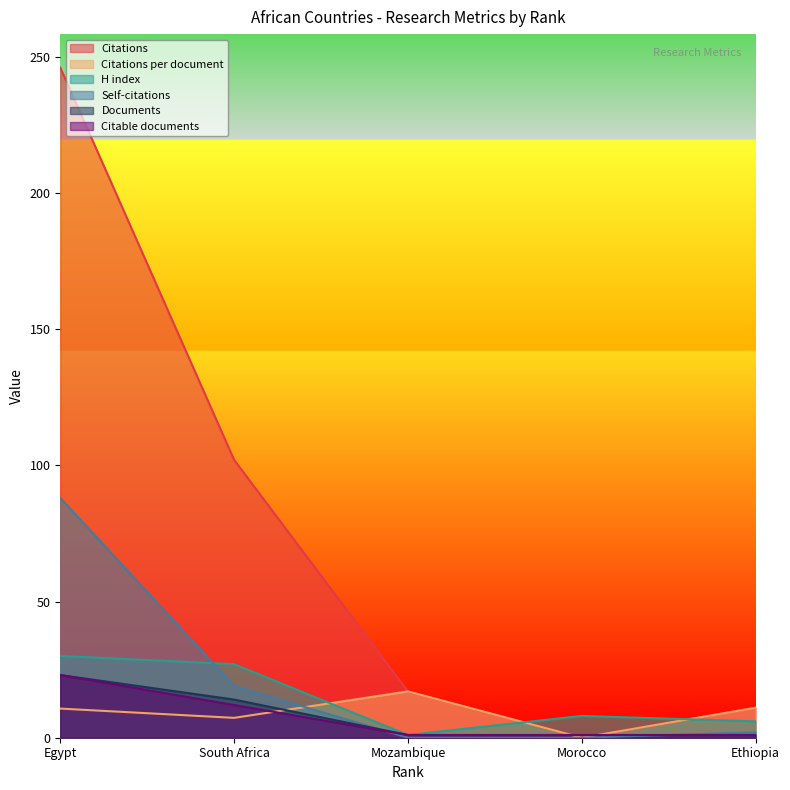

Which series changed the most between Mozambique and Egypt?

Citations